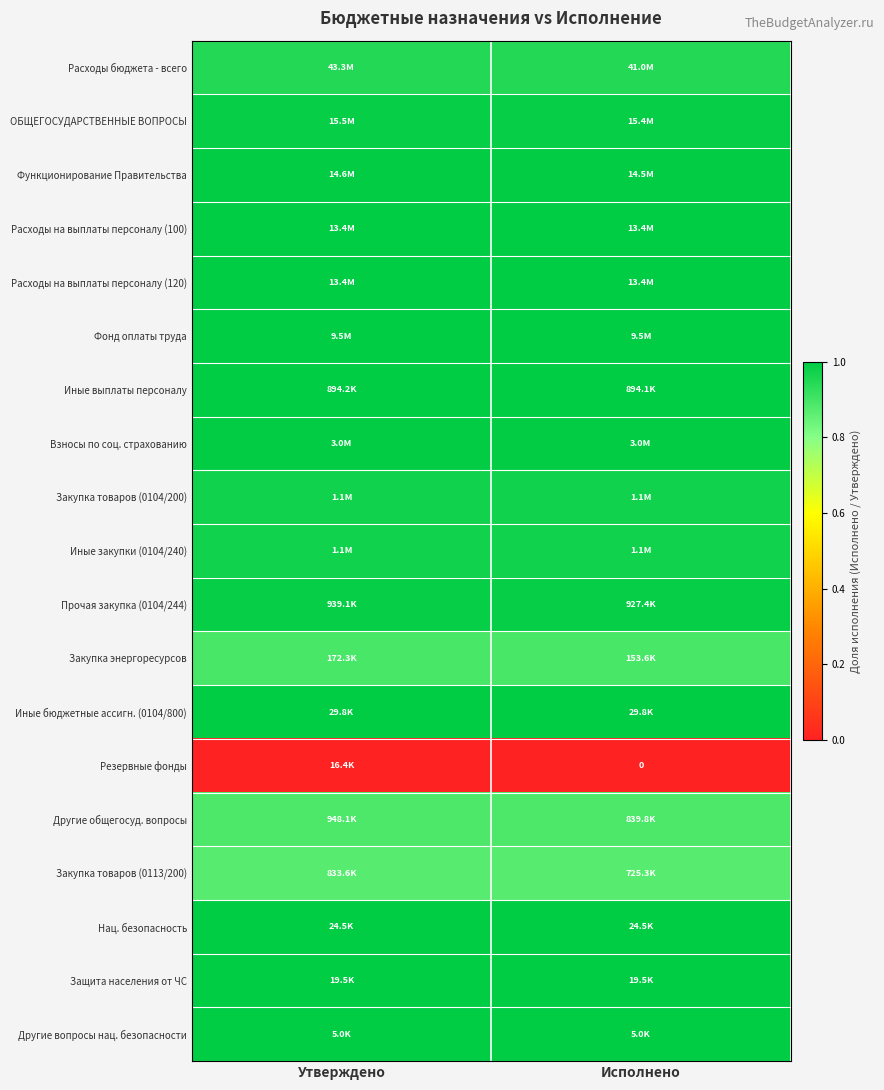

Is the value of Закупка товаров (0113/200) at Исполнено greater than the value of Иные закупки (0104/240) at Утверждено?

No